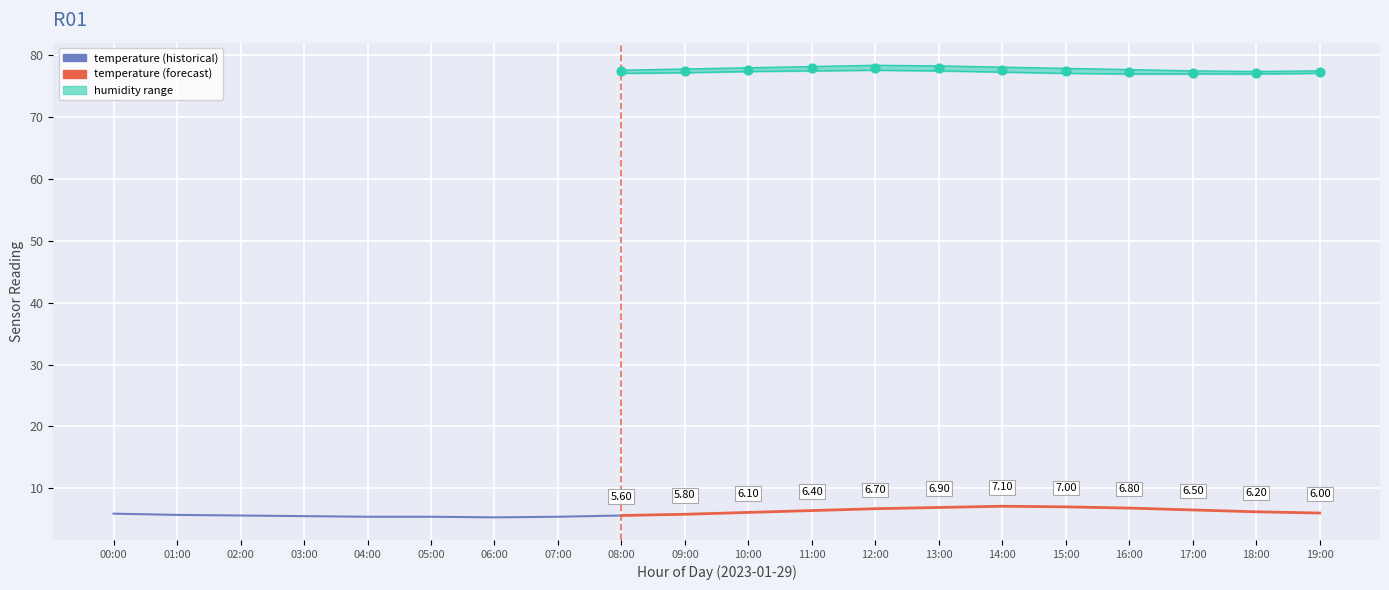

Which series reaches the maximum Y coordinate?

humidity_upper